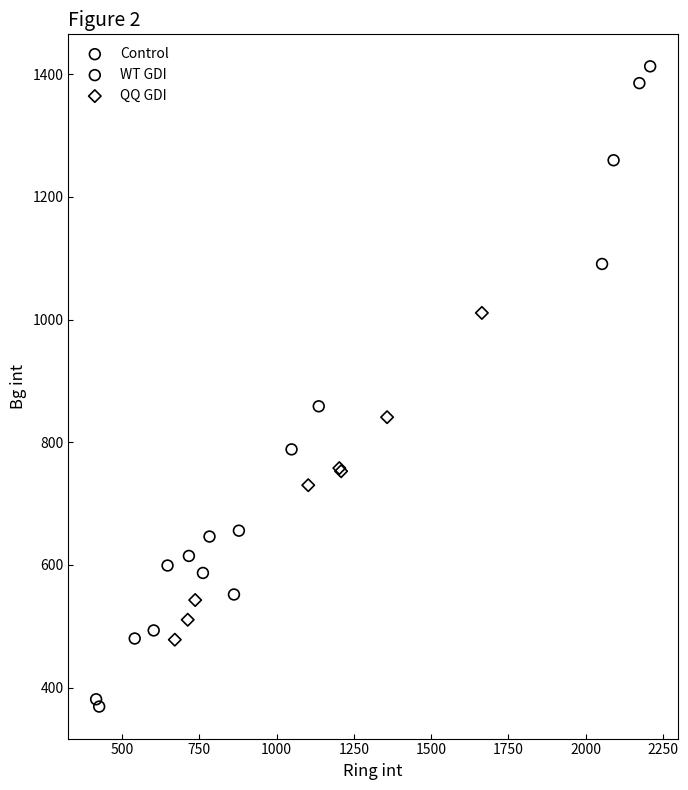

Which series reaches the minimum Y coordinate?

WT GDI